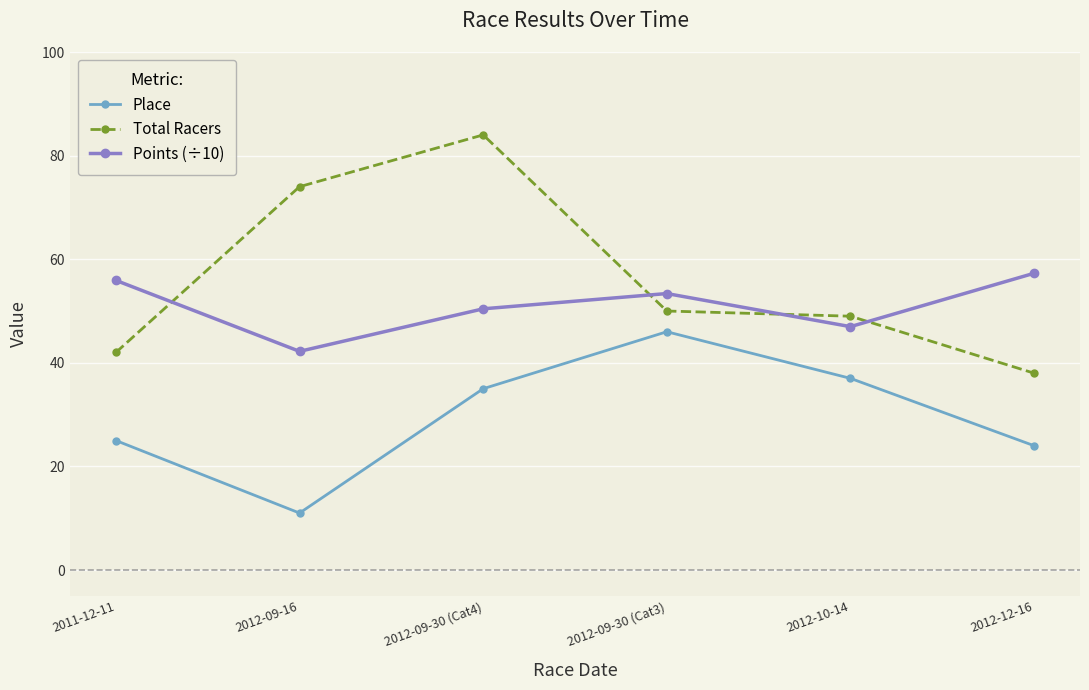

At how many categories does at least one series exceed 82?

1